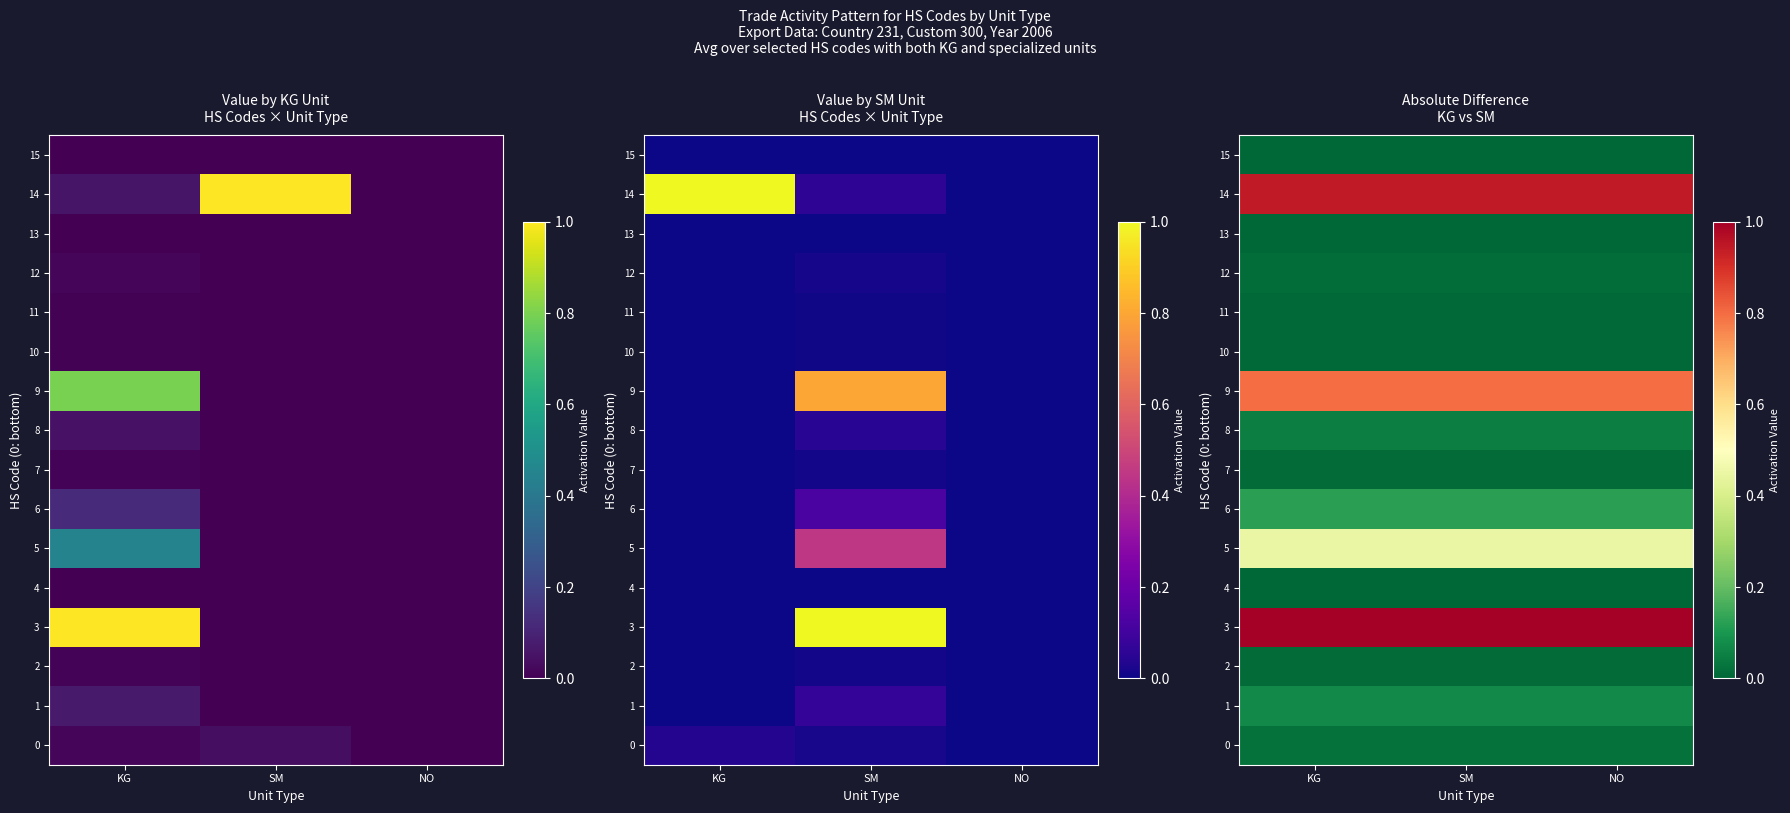

At how many categories does at least one series exceed 0?

3